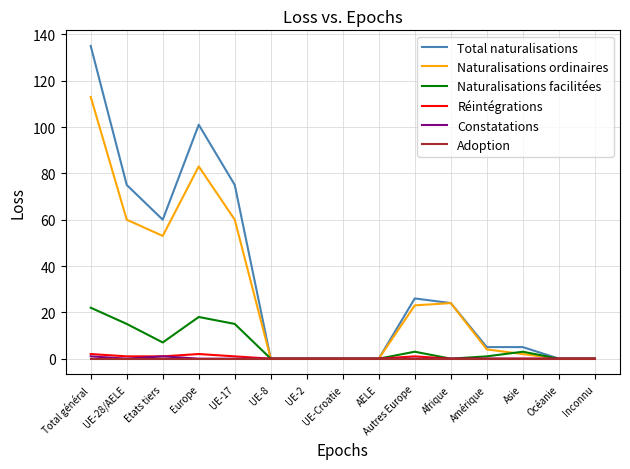

Where is the first local minimum for Naturalisations facilitées?

Etats tiers